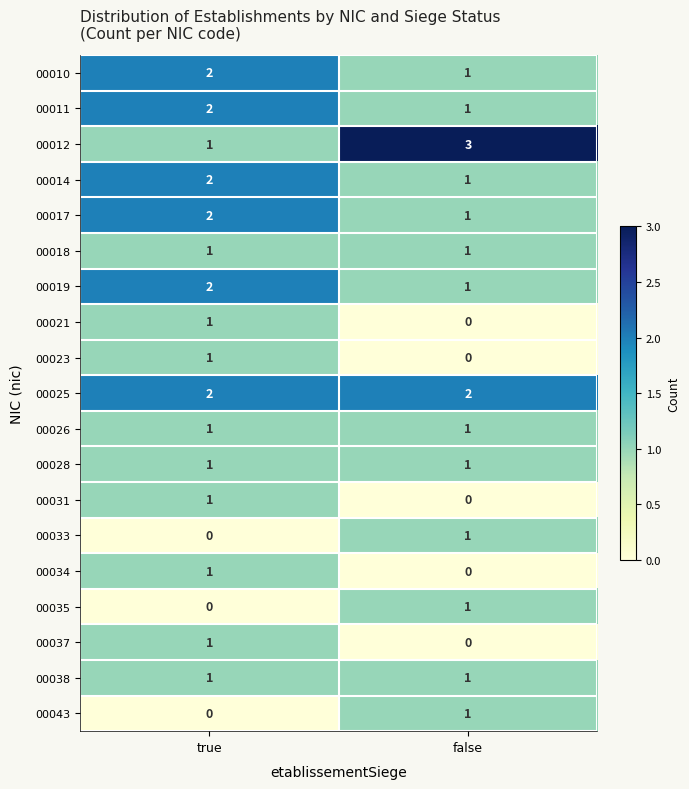

At which label is 00031 closest to 0?

false